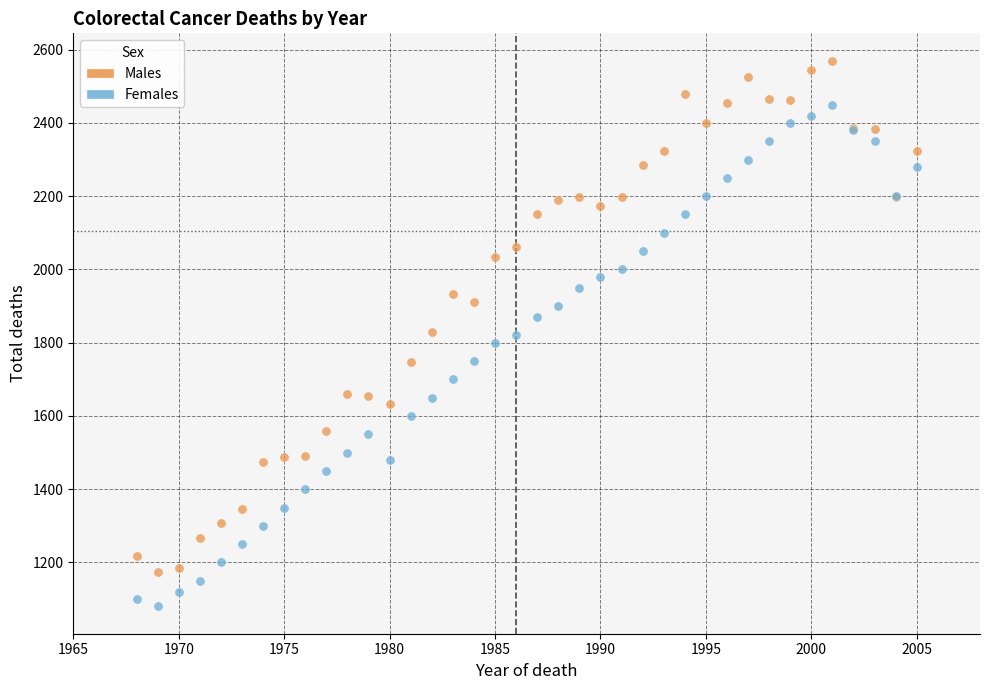

Which series reaches the maximum Y coordinate?

Males